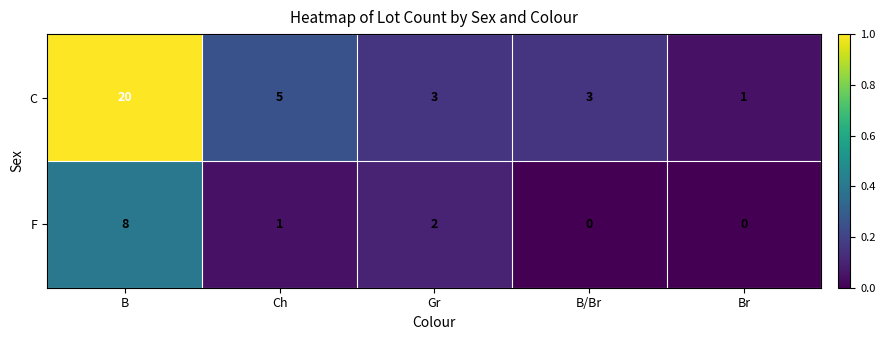

True or false: F has a value of 12 at B.

False